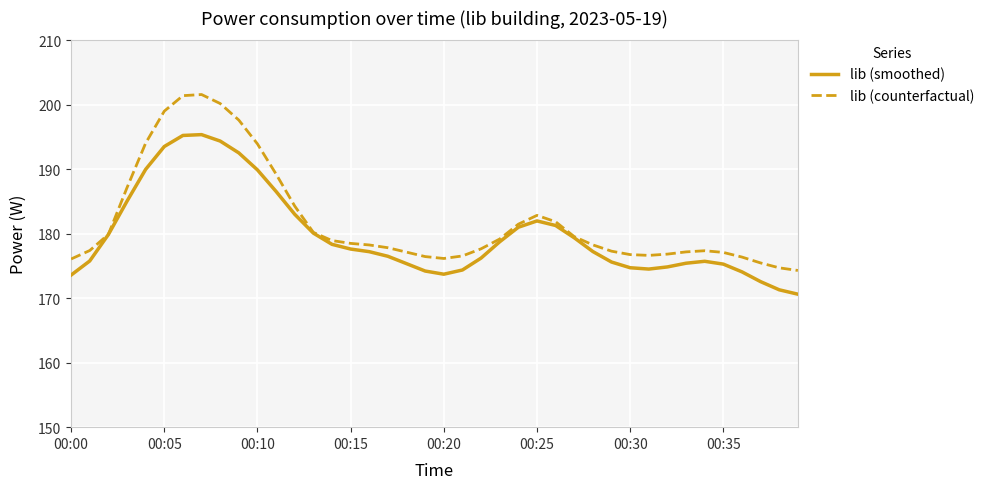

Does the chart have visible grid lines?

Yes